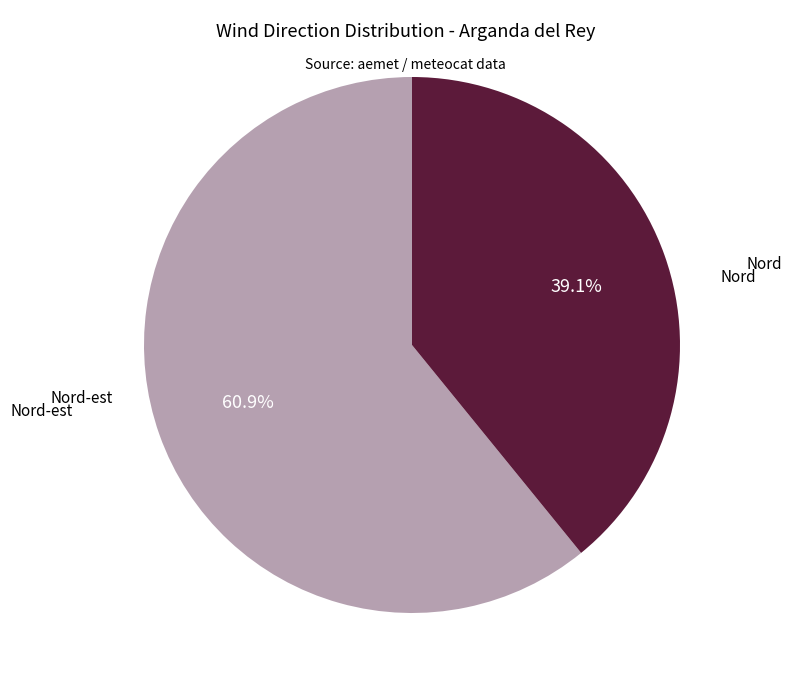

Which slice represents more than half of the pie?

Nord